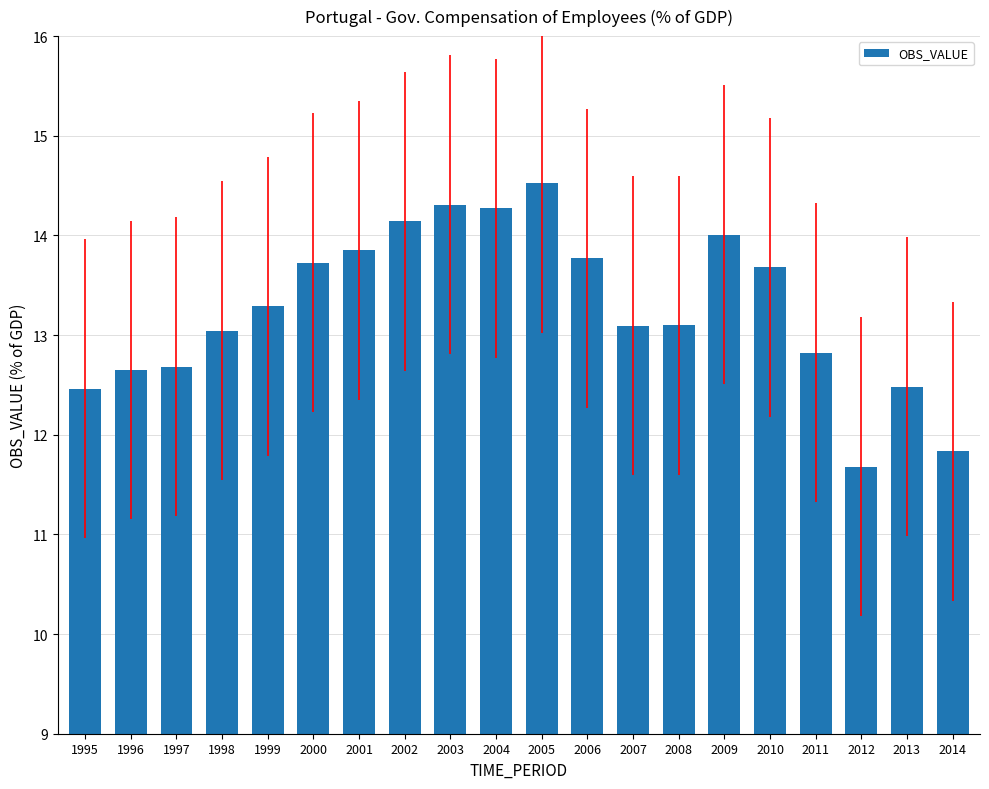

Between 2004 and 2008, which is larger?

2004